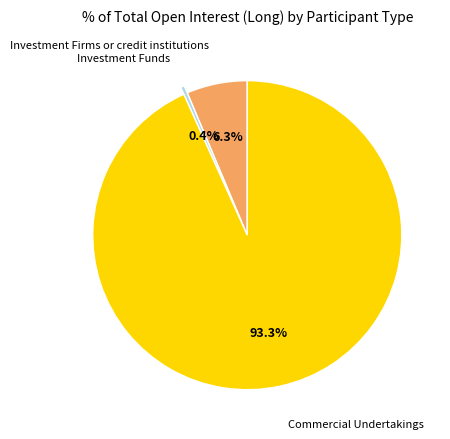

Is there any slice that represents more than half of the pie?

Yes